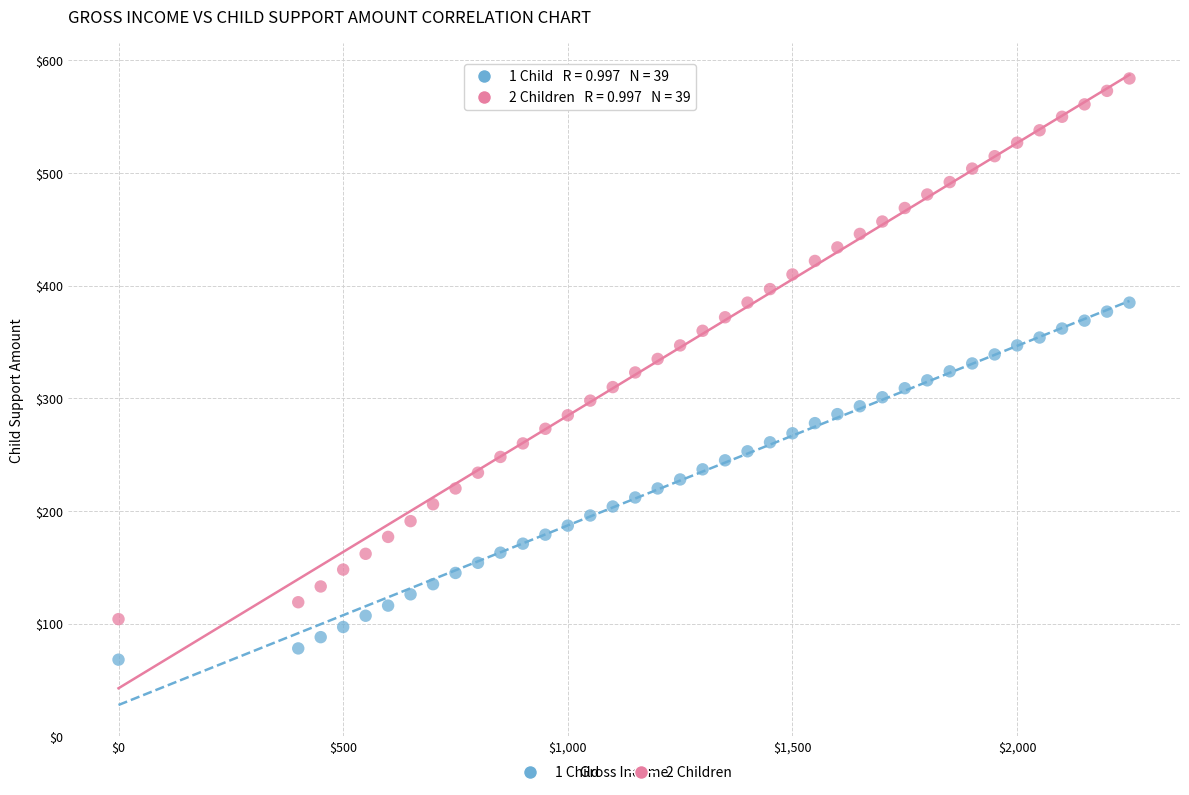

What are all the series names shown in the legend?

1 Child, 2 Children